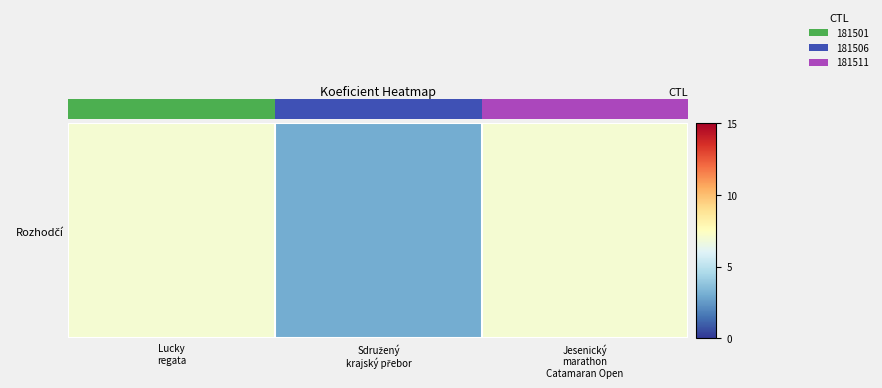

Reading left to right, transcribe all the data shown in this chart.

Lucky
regata=7	Sdružený
krajský přebor=3	Jesenický
marathon
Catamaran Open=7